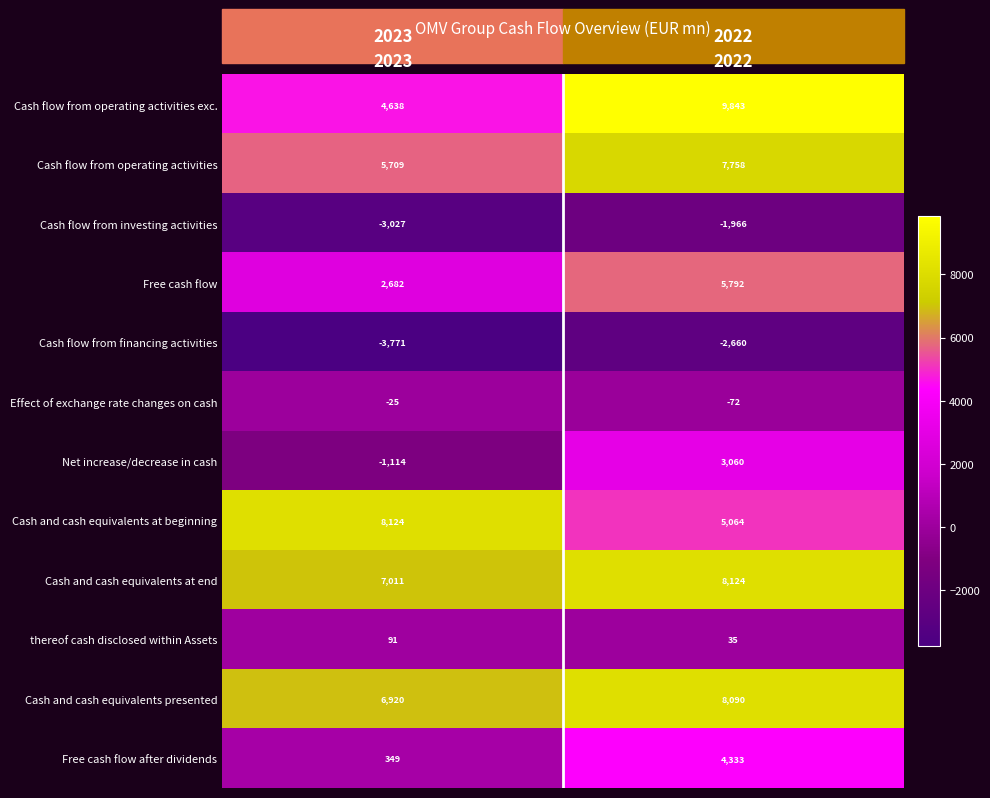

Count the number of categories in the chart.

2